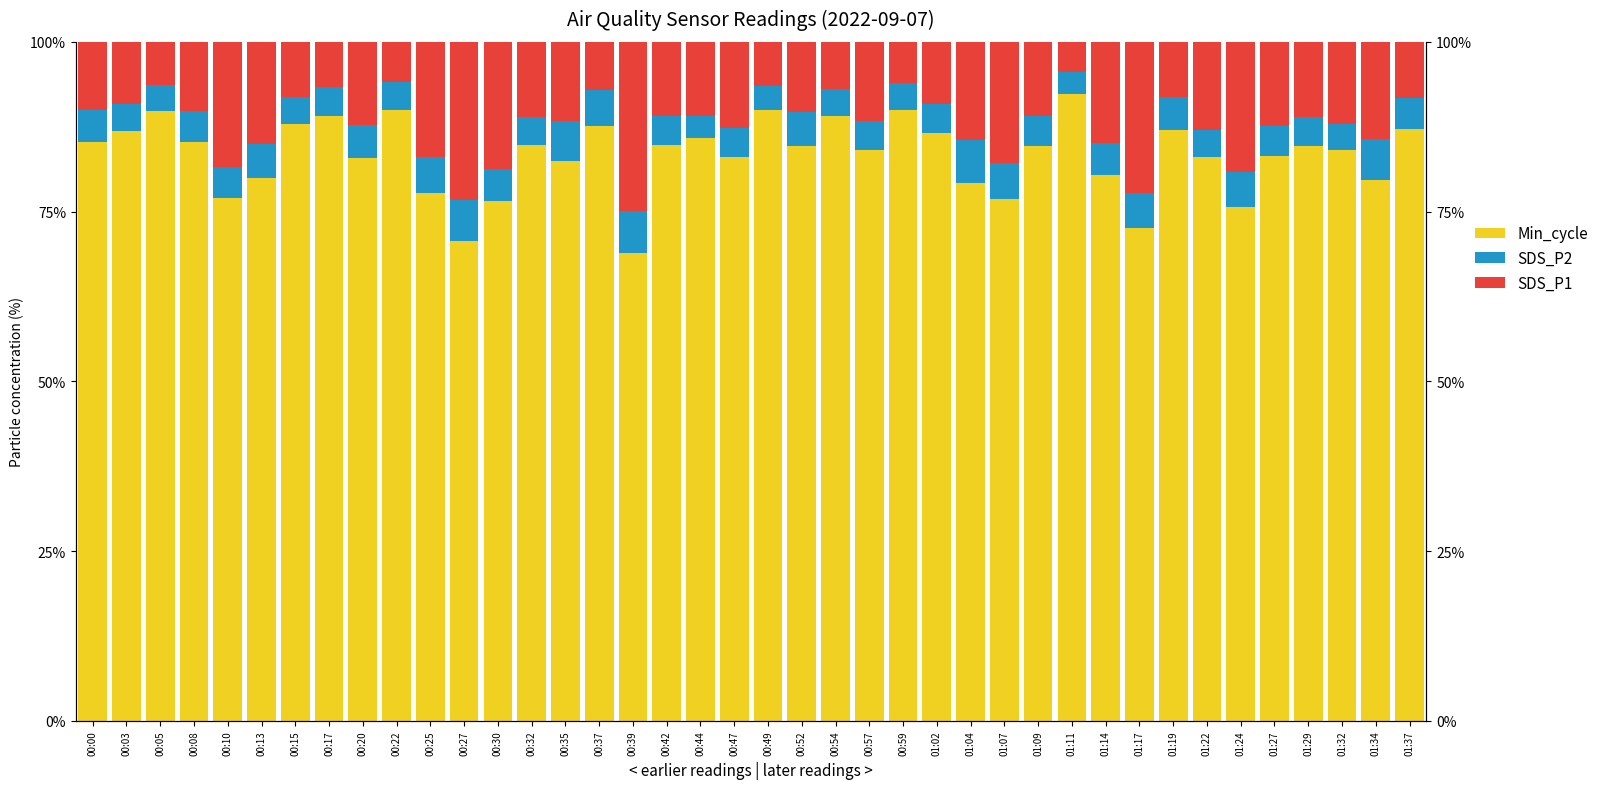

What is the total value across all series at 00:35?

100.0